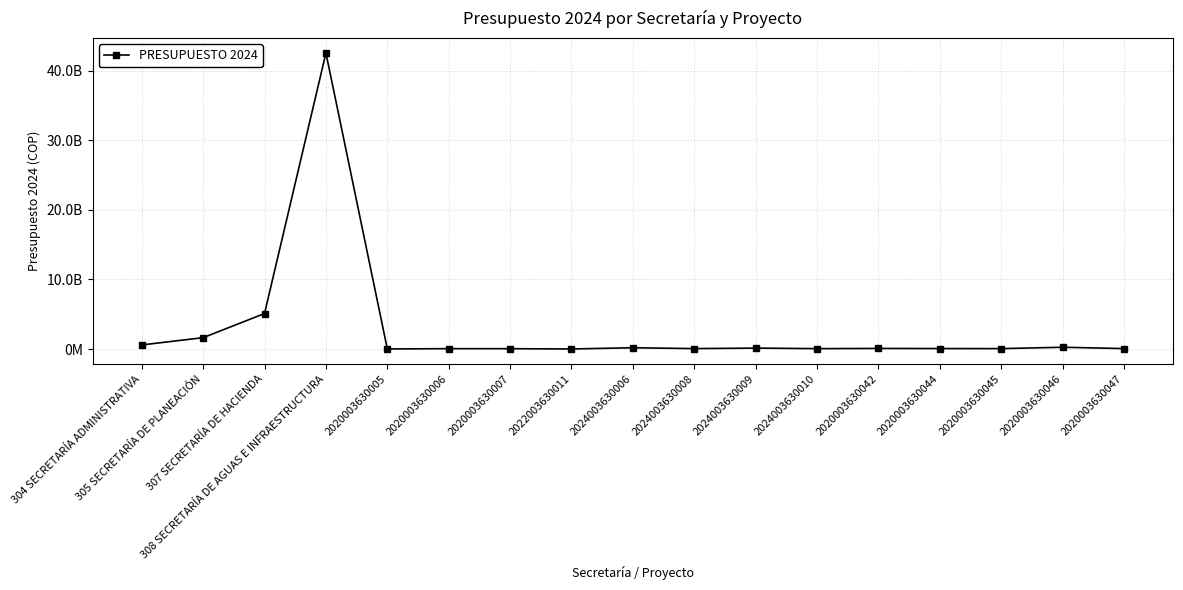

At which label does the data first exceed 73100000?

304 SECRETARÍA ADMINISTRATIVA